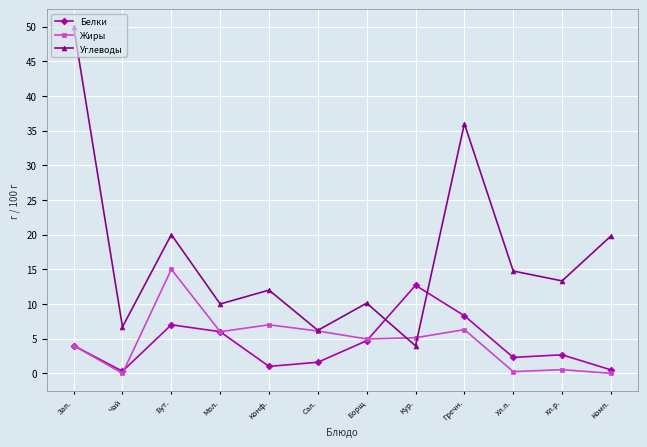

What position from the left is Кур.?

8